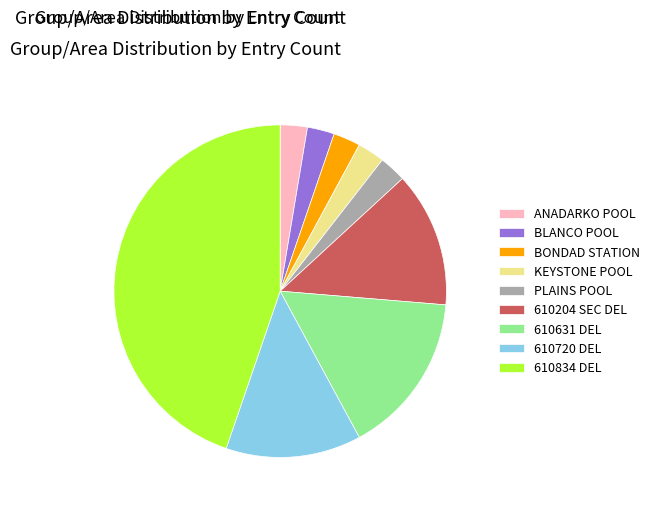

Do 610720 DEL and BONDAD STATION together represent more than half of the pie?

No